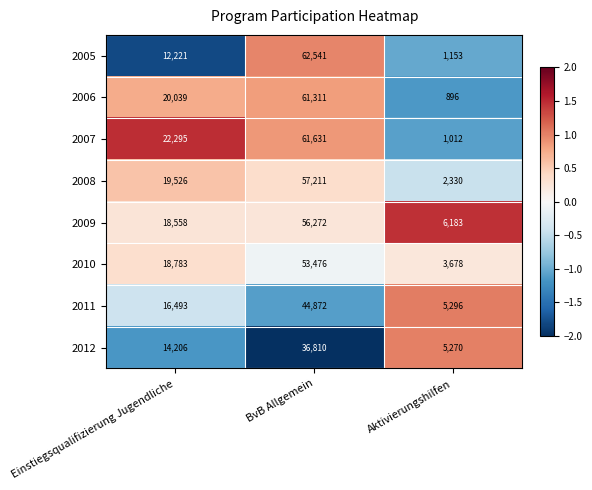

Which category has the lowest value across all series?

Aktivierungshilfen